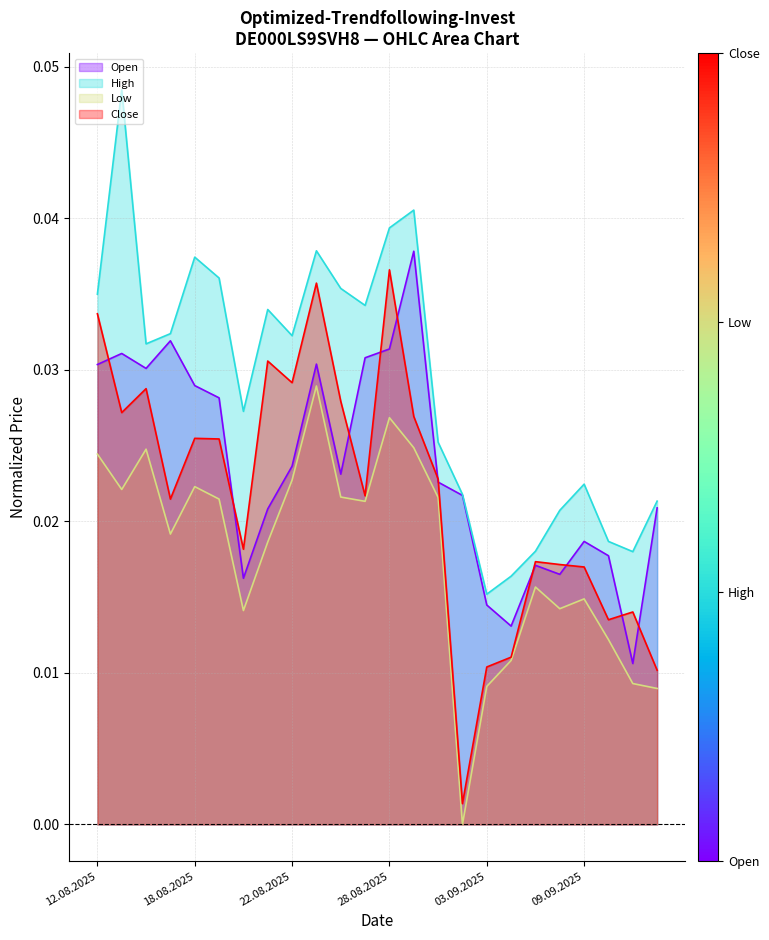

The value of High at 11.09.2025 is 0.0. True or false?

False